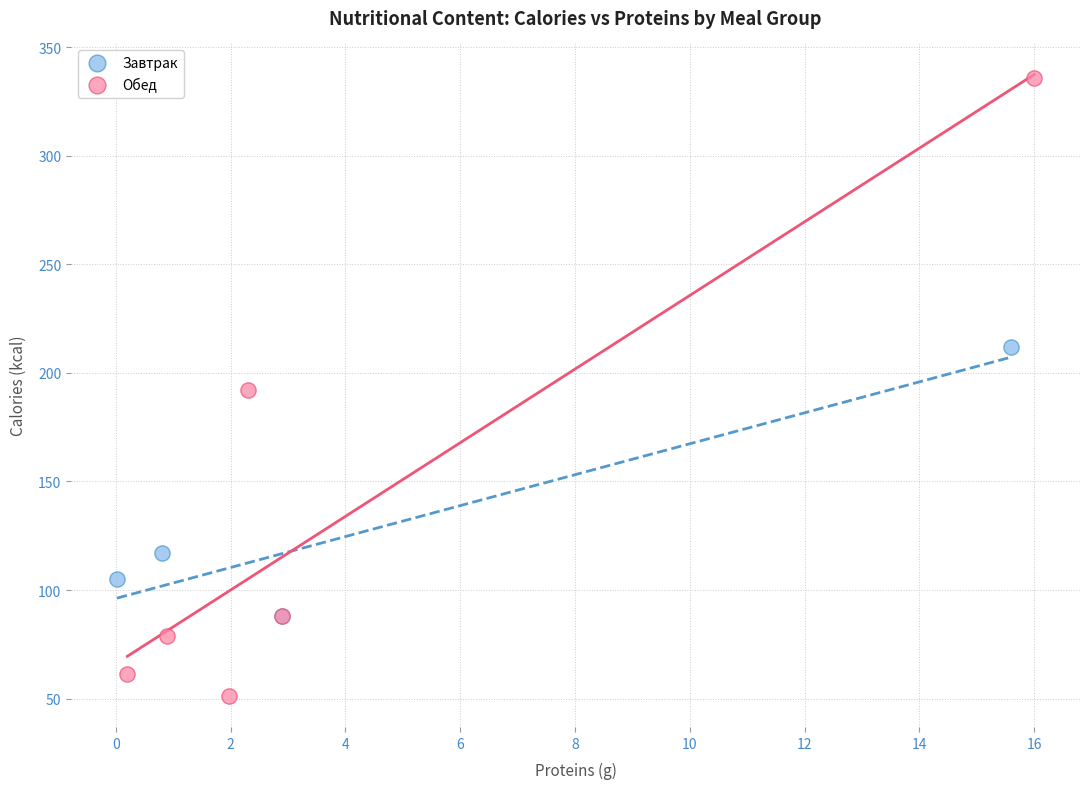

Which series has the largest Y range (max minus min)?

Обед